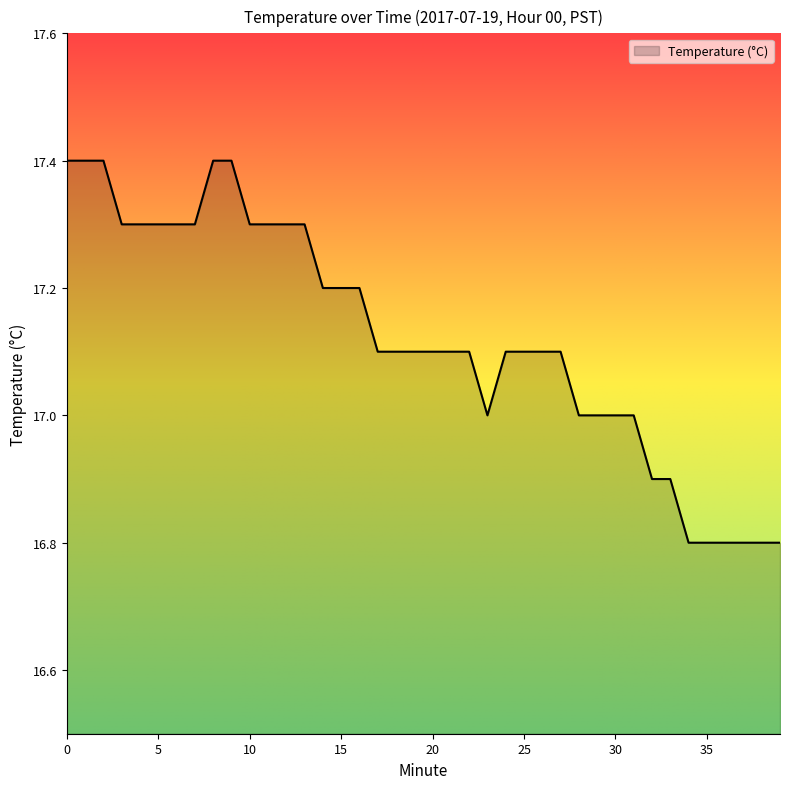

What is the difference between the maximum and minimum values?

0.6